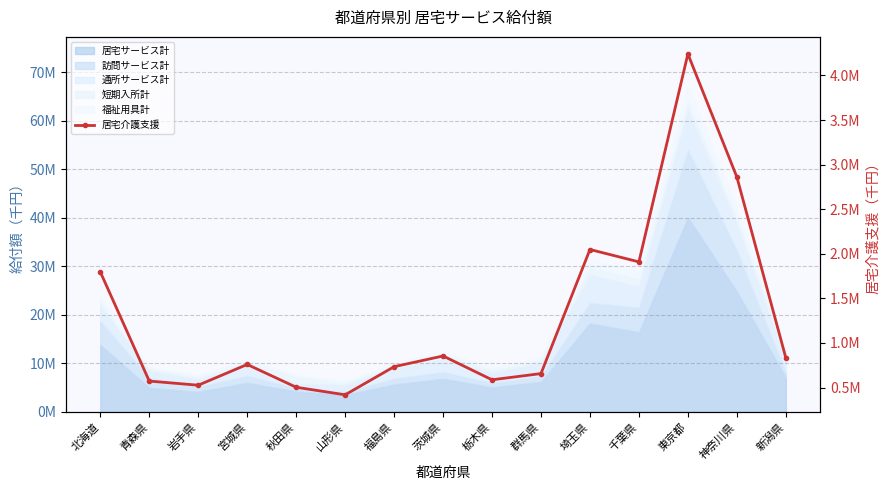

What is the minimum value shown in the chart?

418239.9